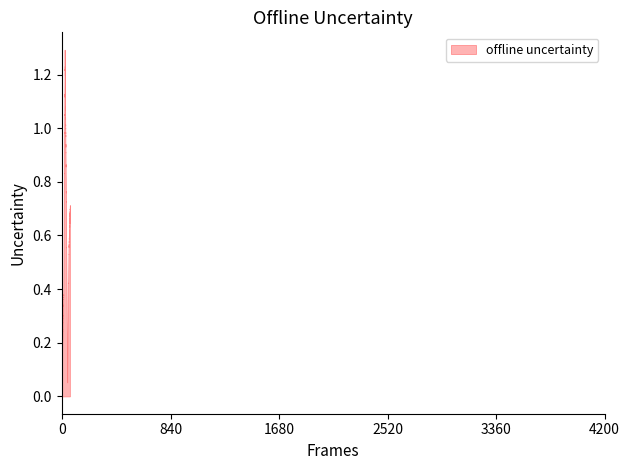

Reading left to right, transcribe all the data shown in this chart.

0.2	0.4	1.3	0.7	0.0	0.5	0.7